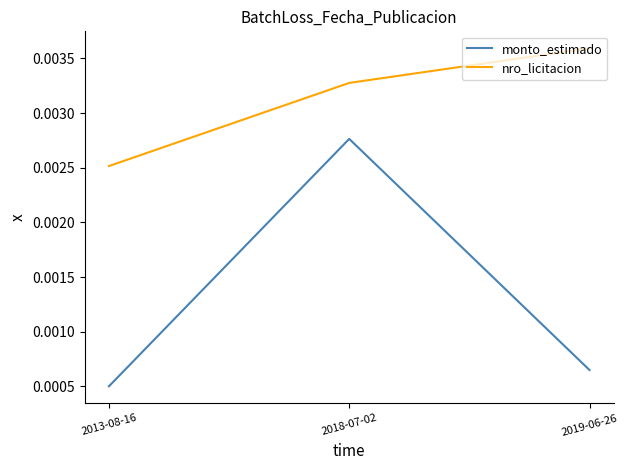

Which series has the widest spread of values?

monto_estimado